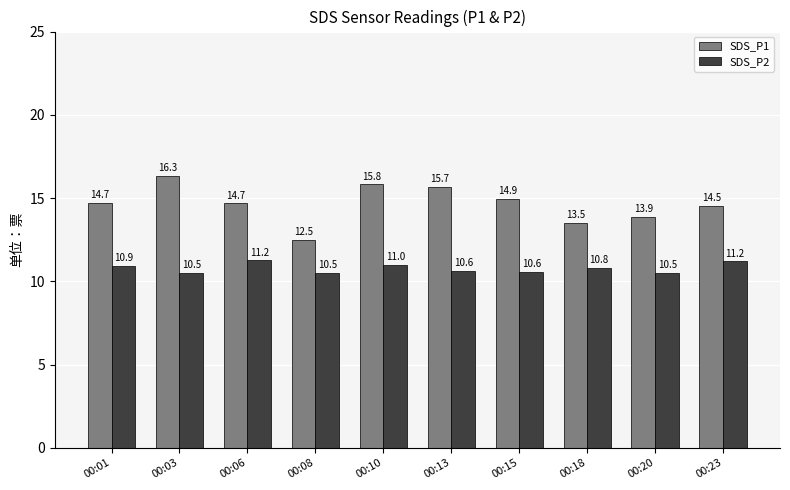

What are all the series names shown in the legend?

SDS_P1, SDS_P2